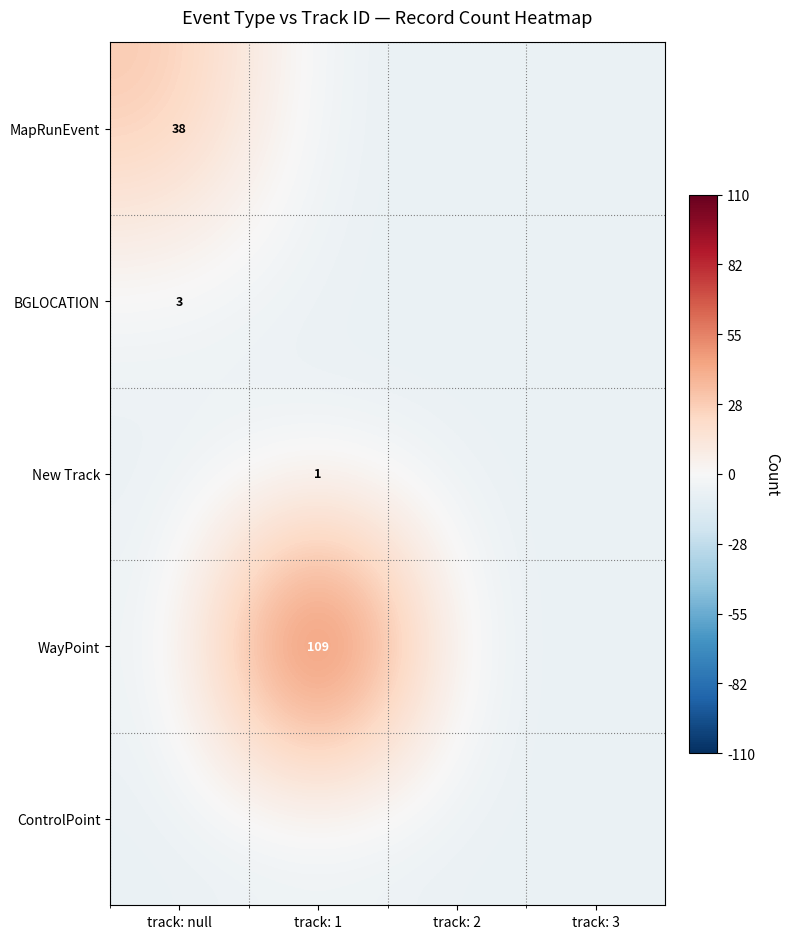

List the labels in order of ControlPoint value, smallest first.

track: null, track: 1, track: 2, track: 3